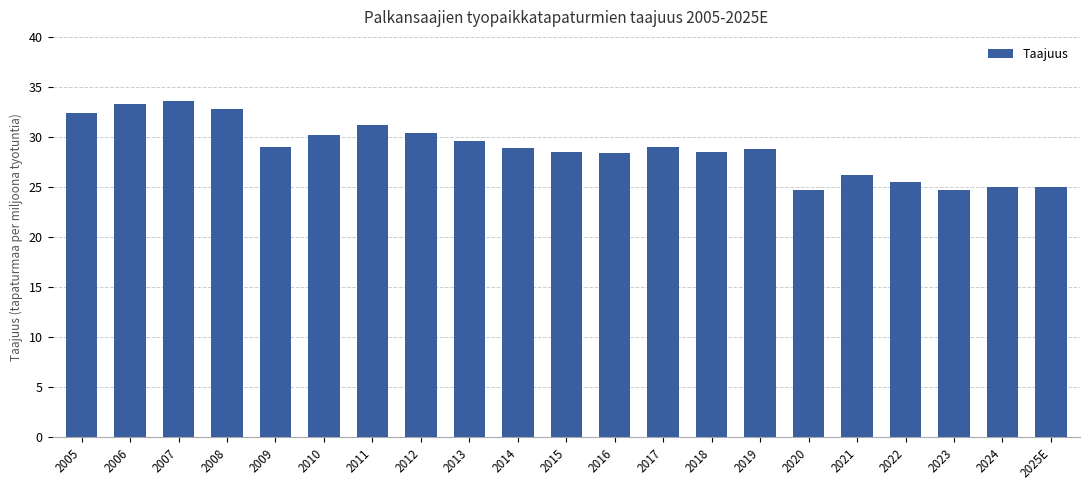

What is the minimum value shown in the chart?

24.7